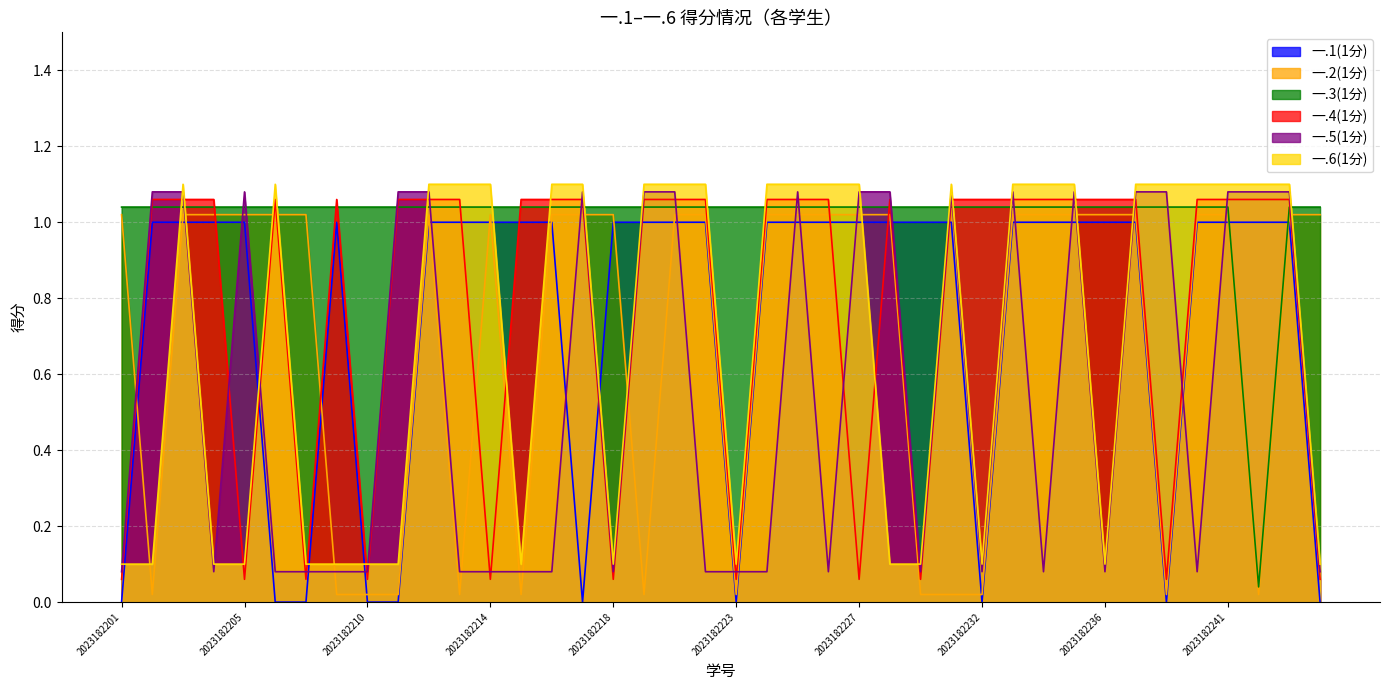

True or false: 一.1(1分) has more than 1 interior local peaks.

False